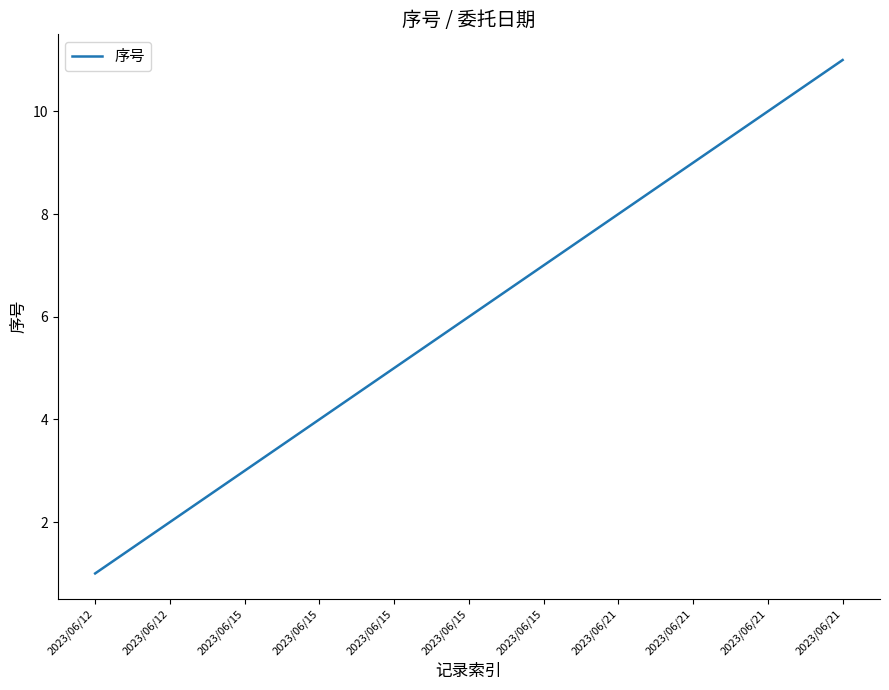

What is the sum of all values?

66